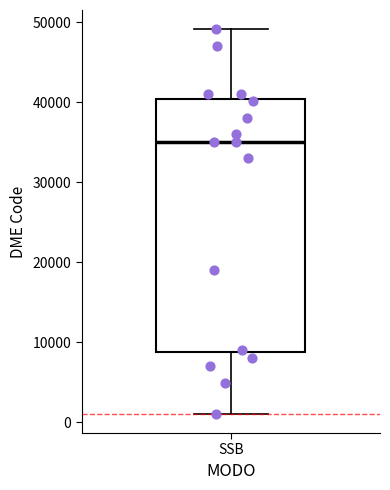

Transcribe this box plot: give where the median line is, the range the box spans, and where the two whiskers end, as read against the y-axis. The values are not printed on the chart, so give them approximately, as read against the axis.

median 35000, box 9000 to 40000, whiskers 1000 to 49000